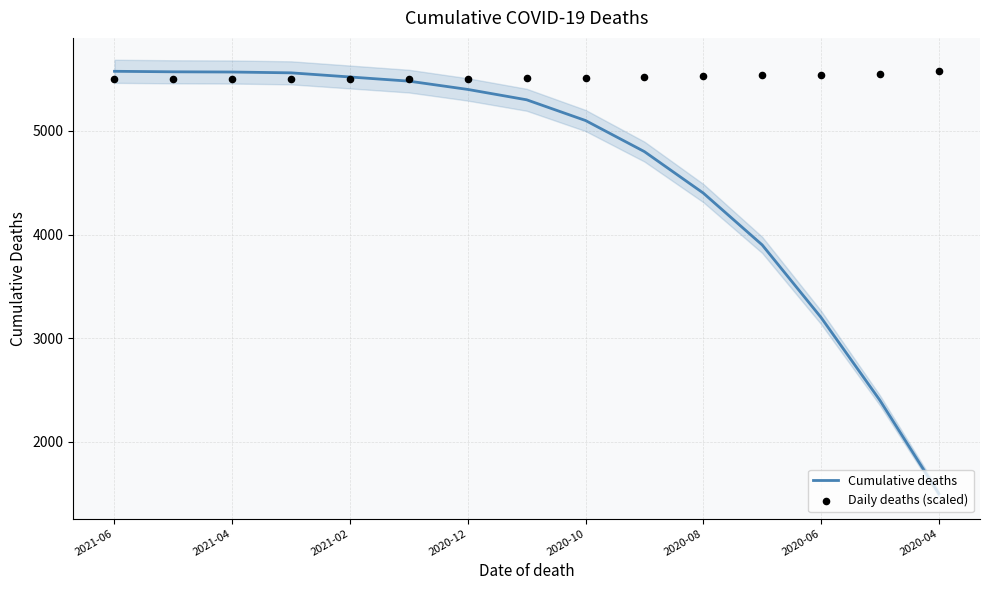

Which series has the largest Y range (max minus min)?

Cumulative deaths